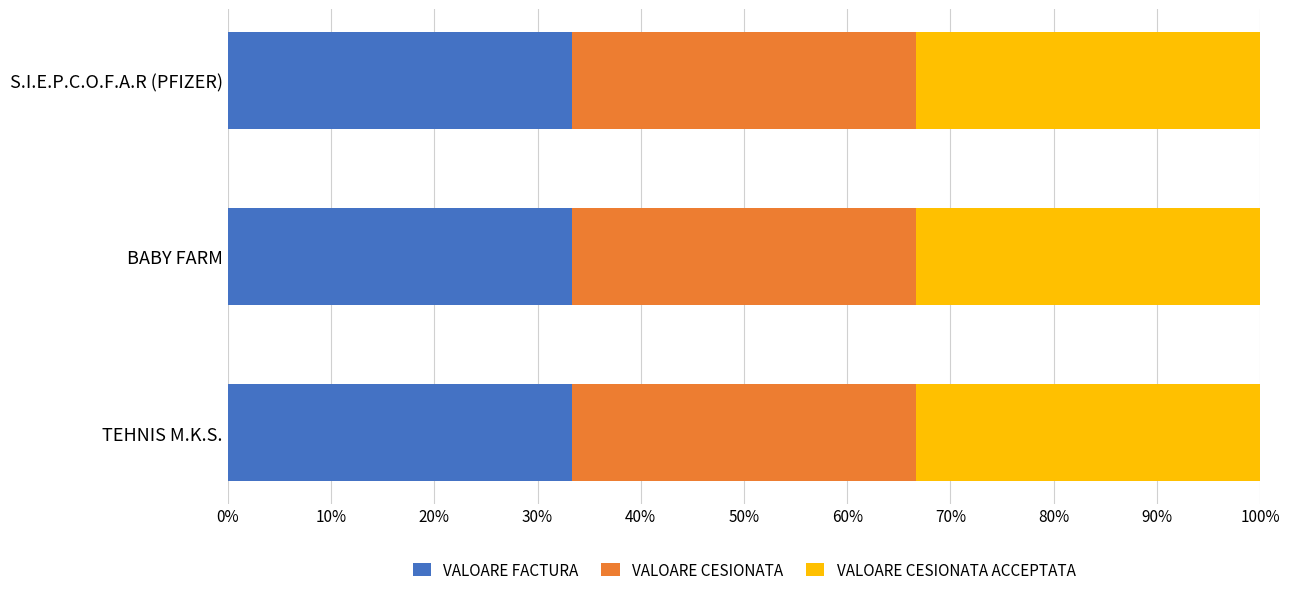

Is it true that VALOARE CESIONATA equals 7429.5 at 9?

False